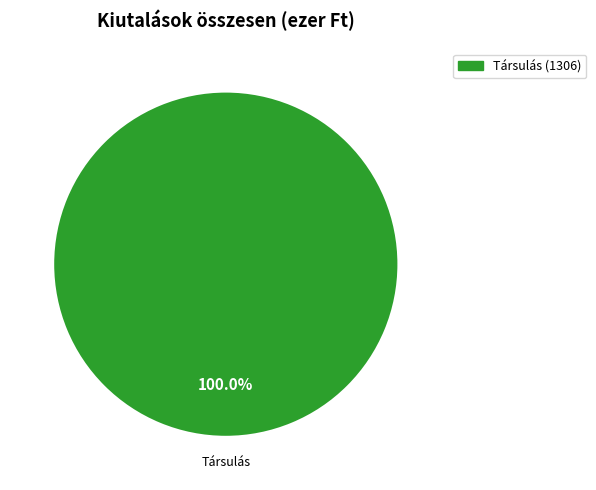

Is there any slice that represents more than half of the pie?

Yes